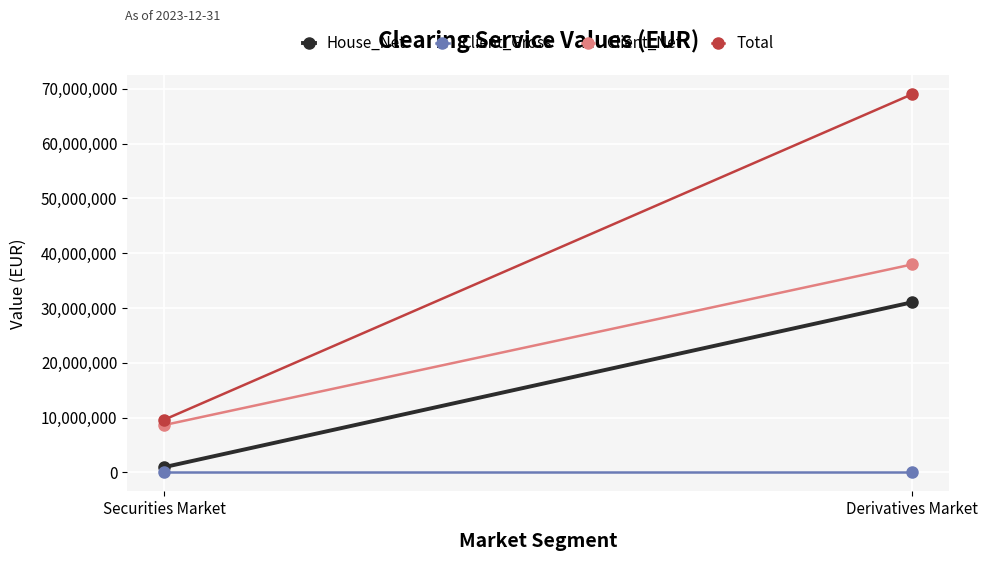

What is the greatest value displayed?

68974523.6